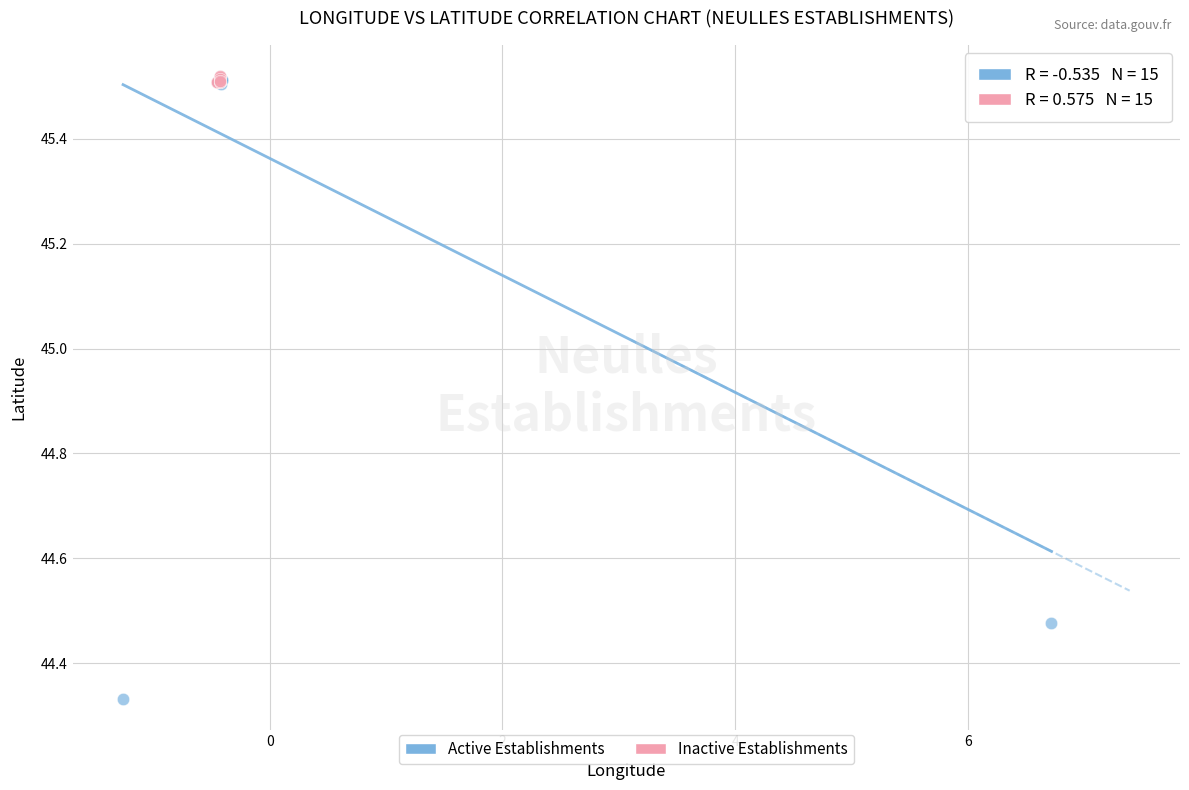

Which series reaches the minimum Y coordinate?

Active Establishments